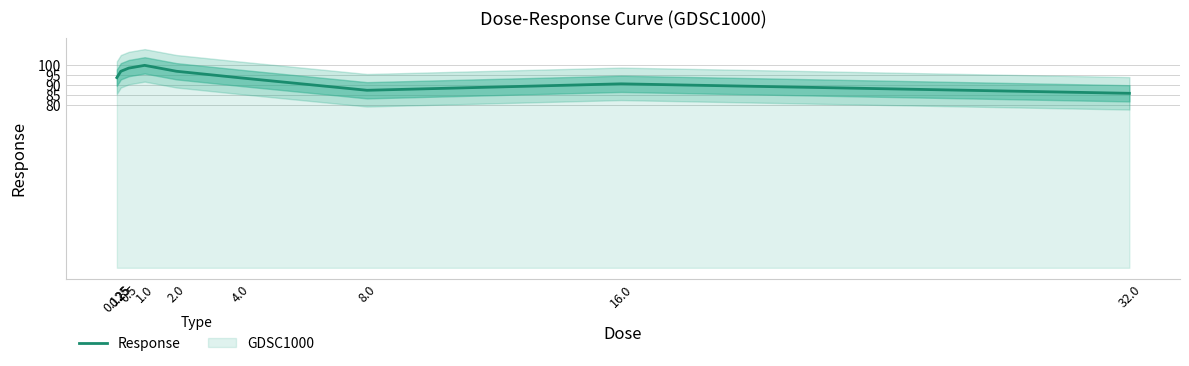

Rank the categories by value from highest to lowest.

1.0, 0.5, 2.0, 0.25, 0.125, 4.0, 16.0, 8.0, 32.0